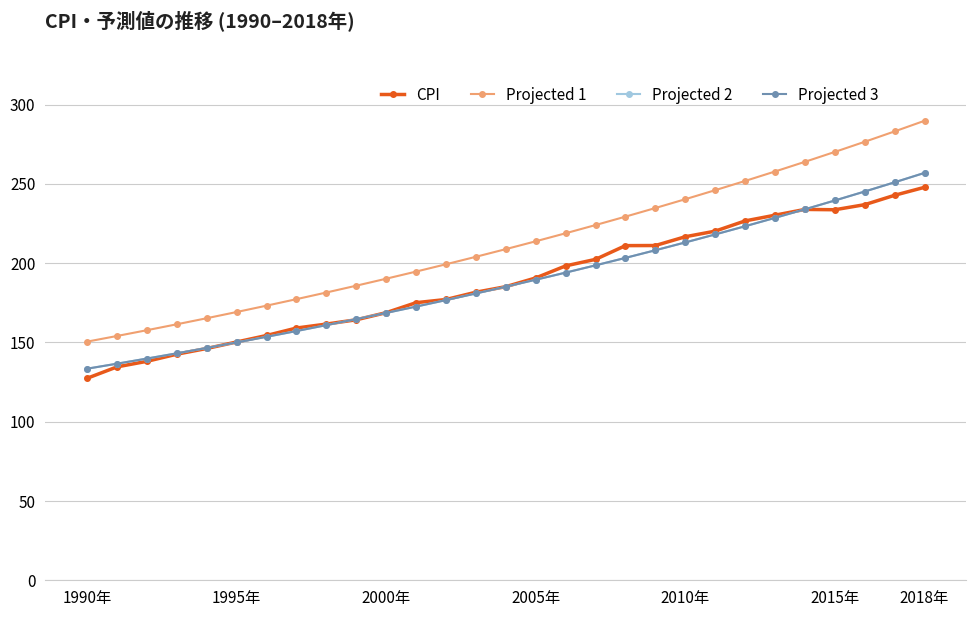

Is this an area chart (filled region under the line)?

No